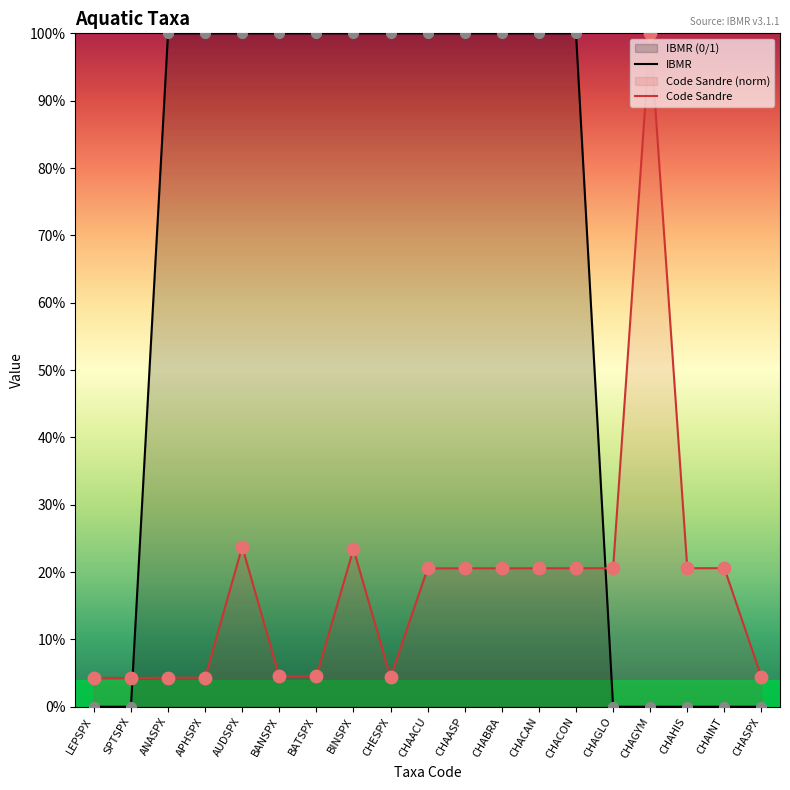

At how many categories does at least one series exceed 0?

19